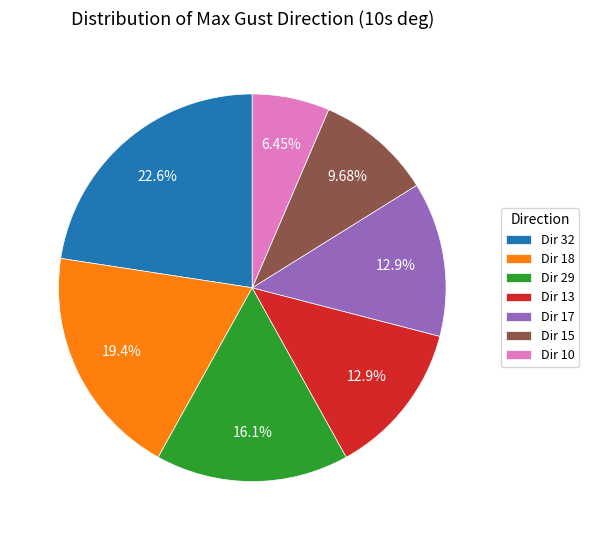

Which has a higher value, Dir 10 or Dir 13?

Dir 13